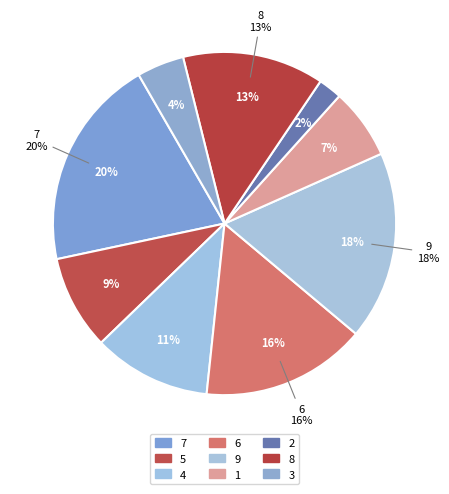

To the nearest percent, what is the combined percentage of 9 and 7?

38%